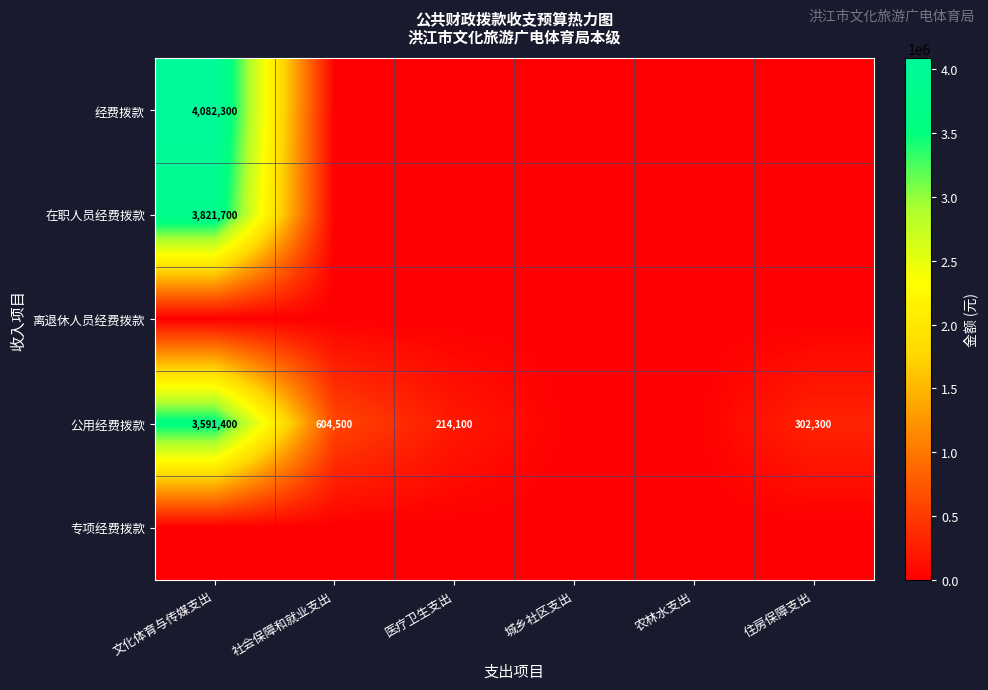

Is it true that 公用经费拨款 equals 302300 at 住房保障支出?

True